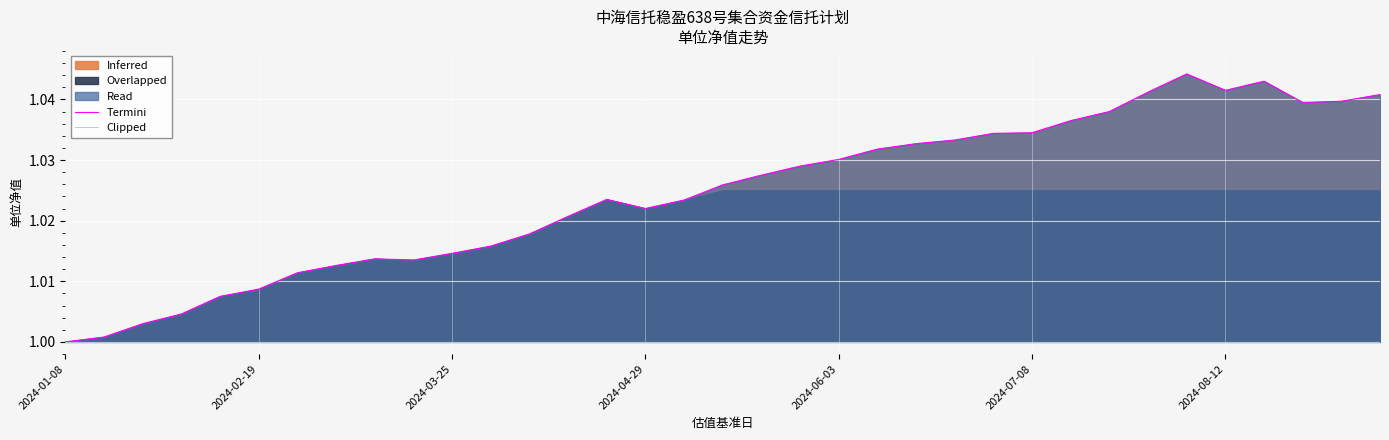

True or false: Clipped and Termini cross at least once.

False